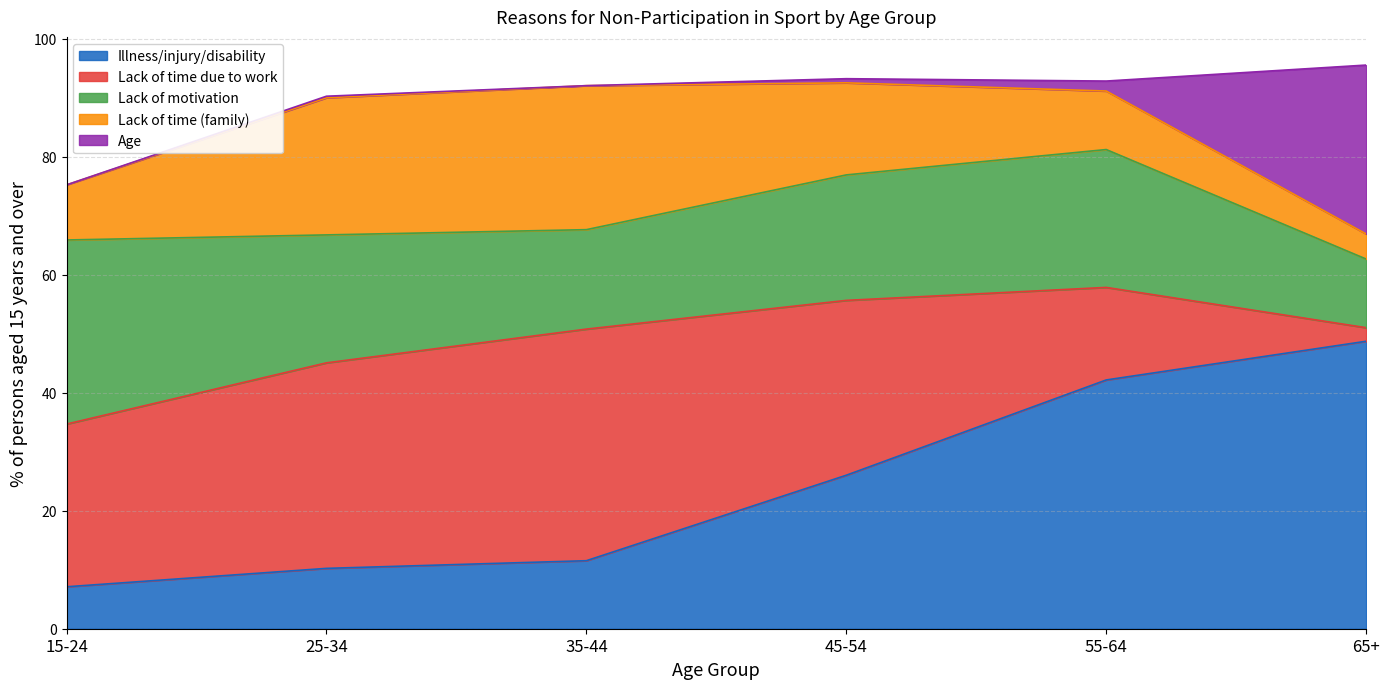

Is it true that Lack of motivation equals 11.6 at 65+?

True